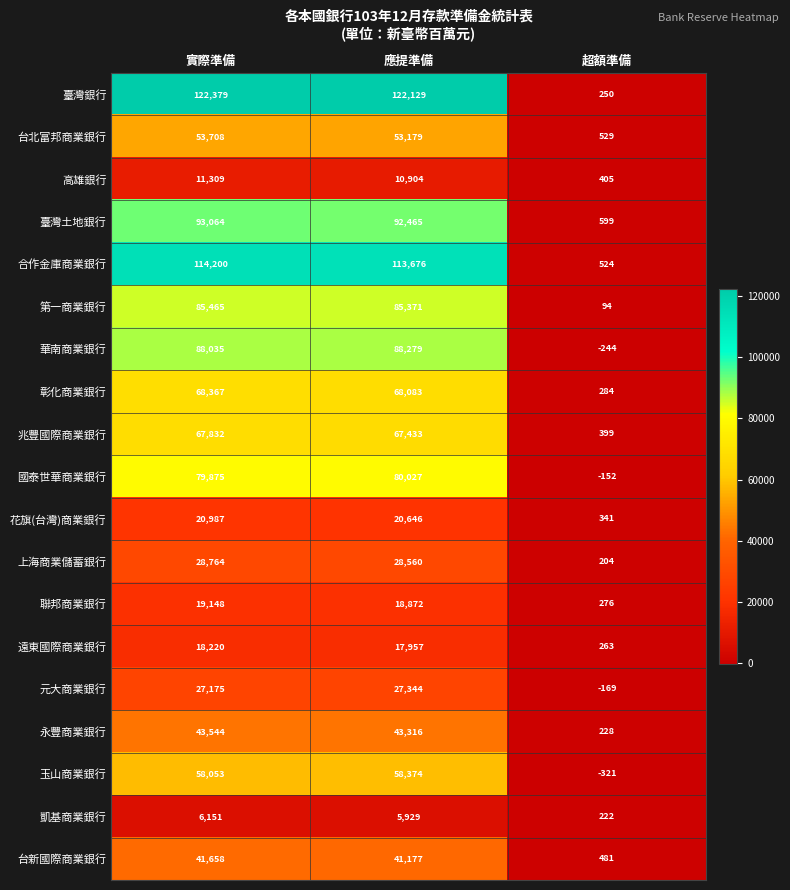

What is the difference between the highest and lowest values at 應提準備?

116200